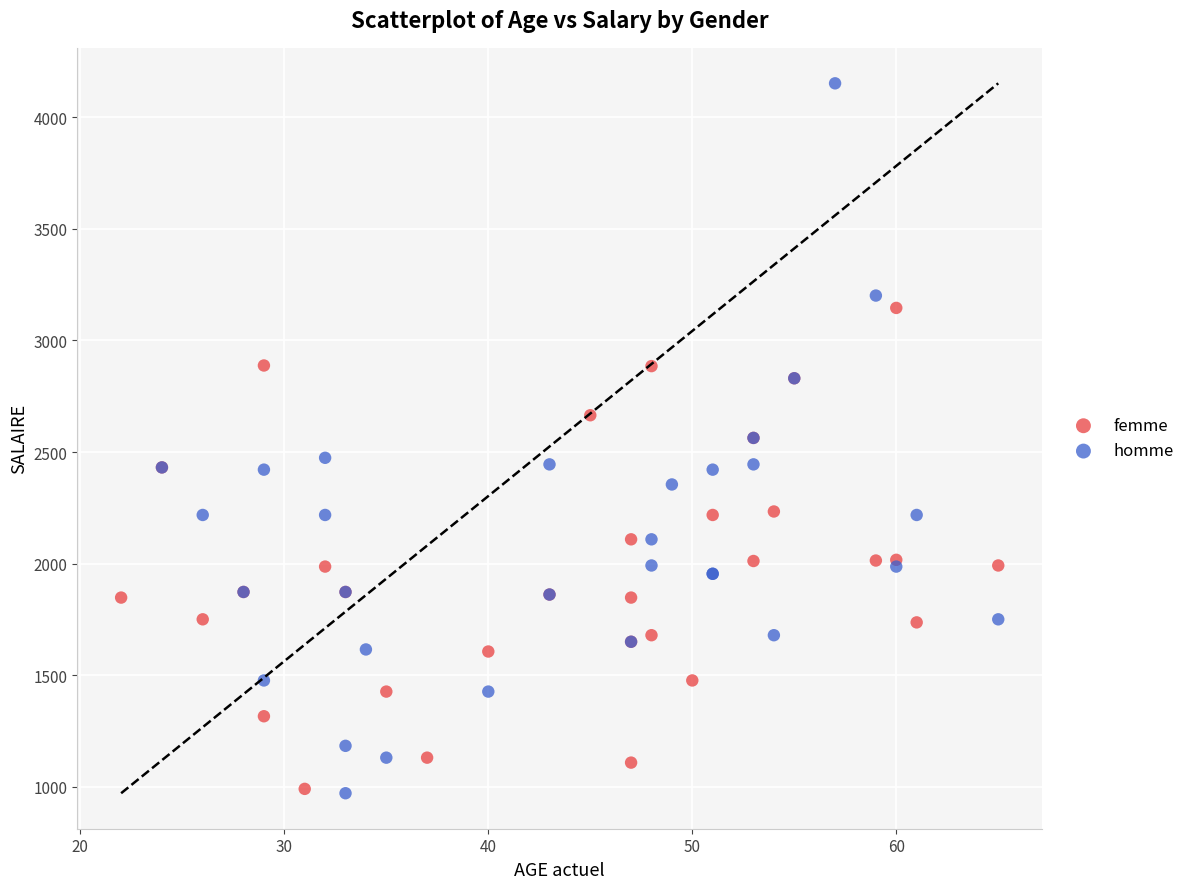

Which series has the widest spread of Y values?

homme